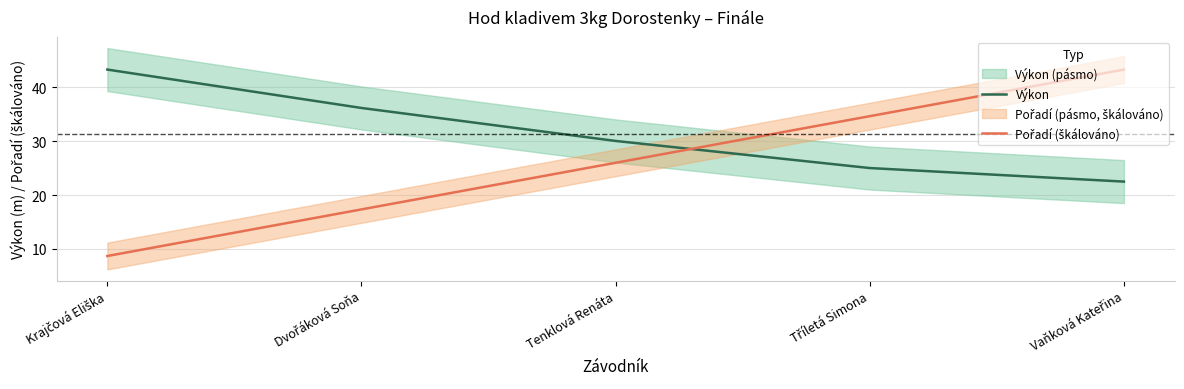

Which category has the lowest value in the Pořadí (škálováno) series?

Krajčová Eliška